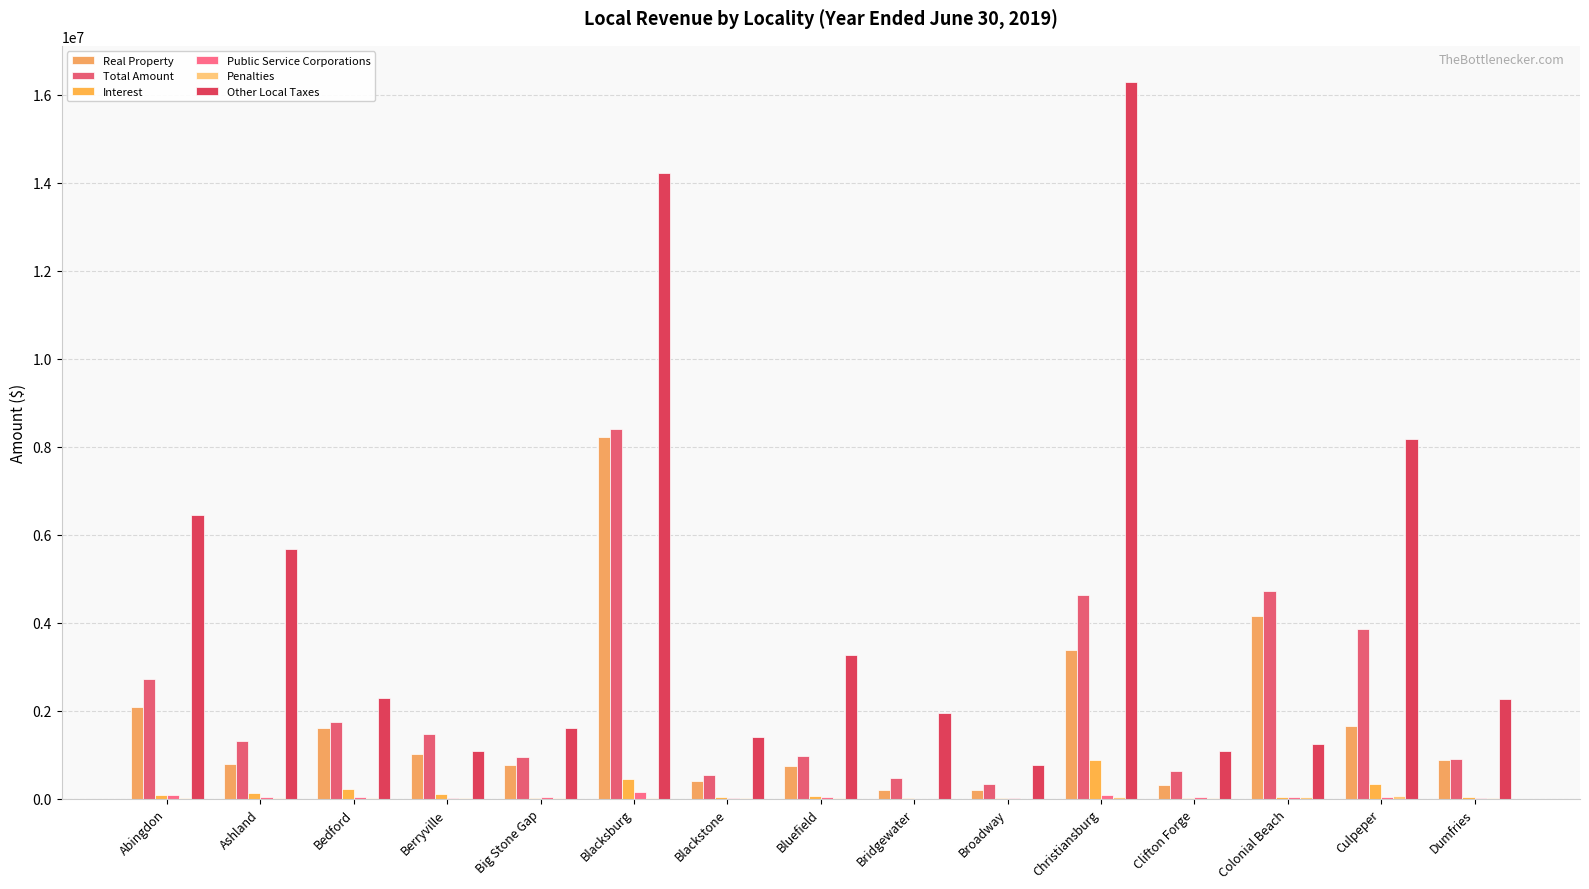

True or false: Interest has a value of 18256 at Bridgewater.

True